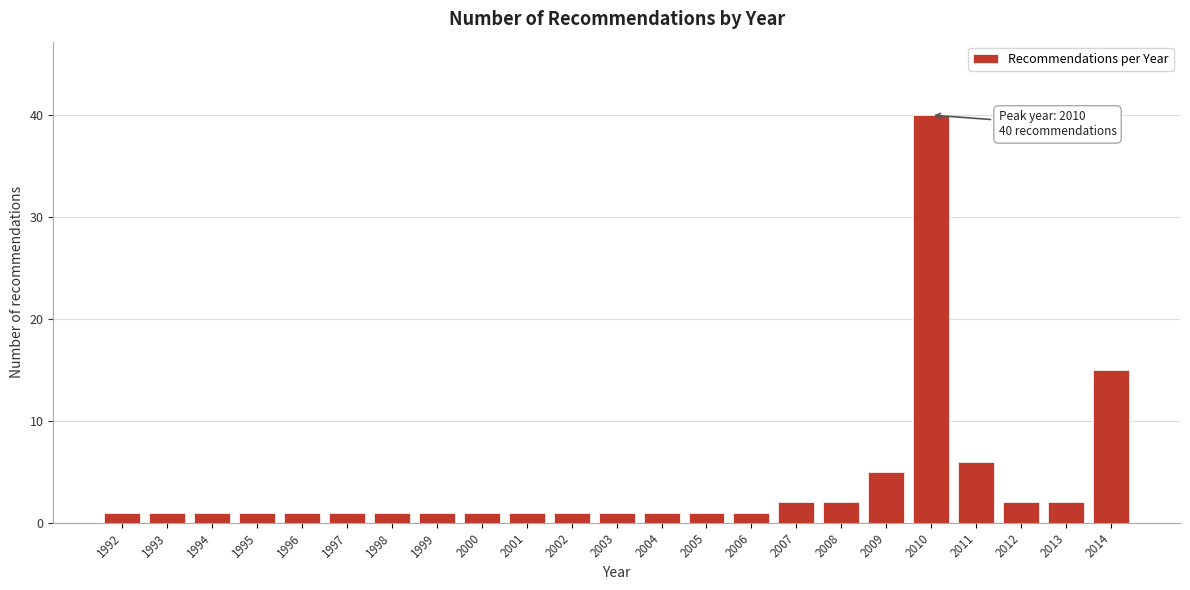

Reading left to right, list all the values displayed in this chart.

1992=1	1993=1	1994=1	1995=1	1996=1	1997=1	1998=1	1999=1	2000=1	2001=1	2002=1	2003=1	2004=1	2005=1	2006=1	2007=2	2008=2	2009=5	2010=40	2011=6	2012=2	2013=2	2014=15